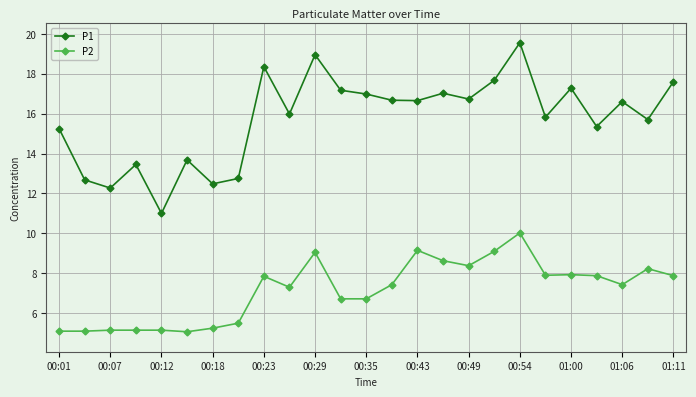

True or false: P1 and P2 intersect in this chart.

False